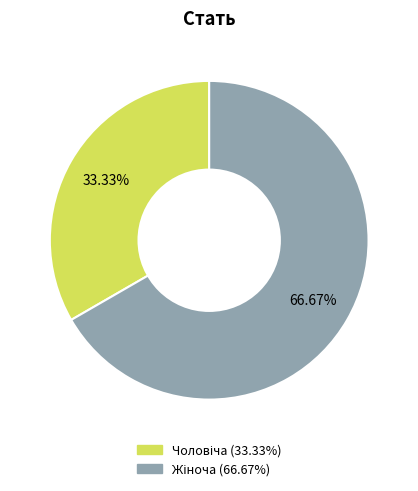

Is there a majority slice in this chart?

Yes